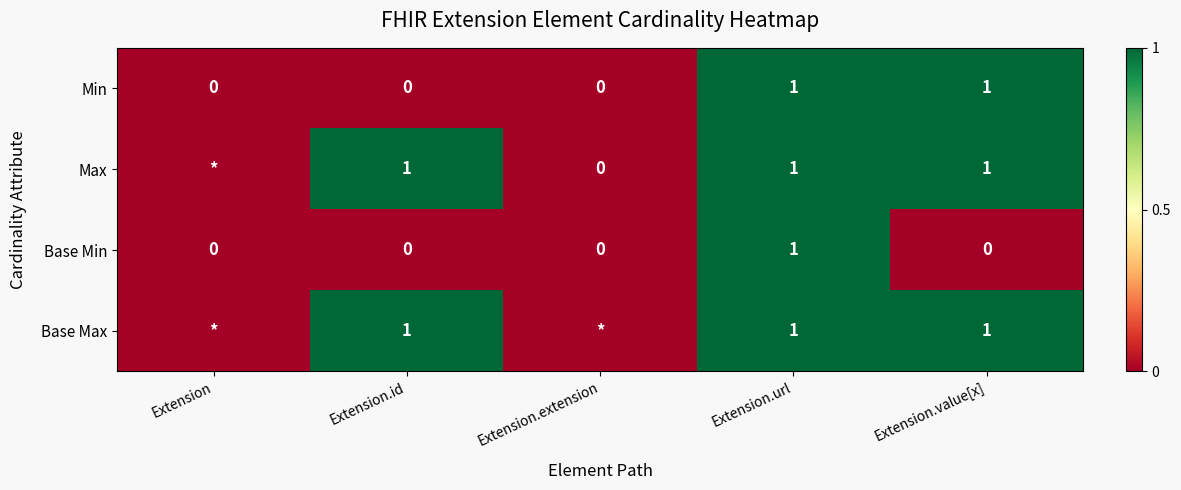

Between Extension.id and Extension.value[x], which series saw the biggest shift?

Min